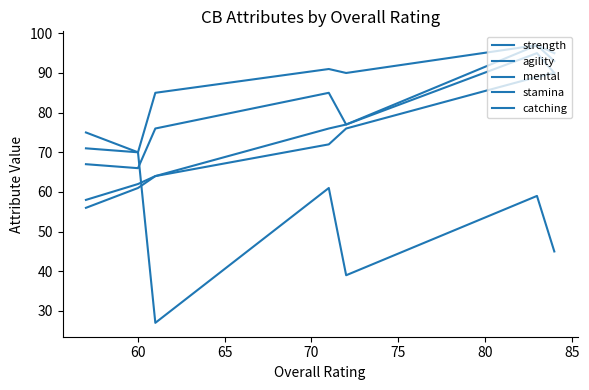

Which category has the lowest value in the stamina series?

85